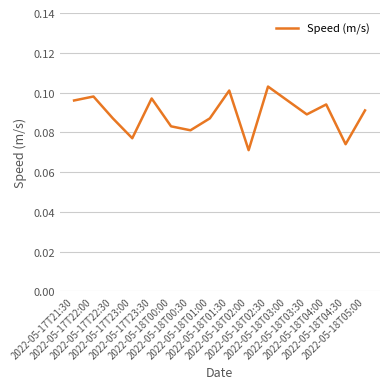

Is this an area chart (filled region under the line)?

No